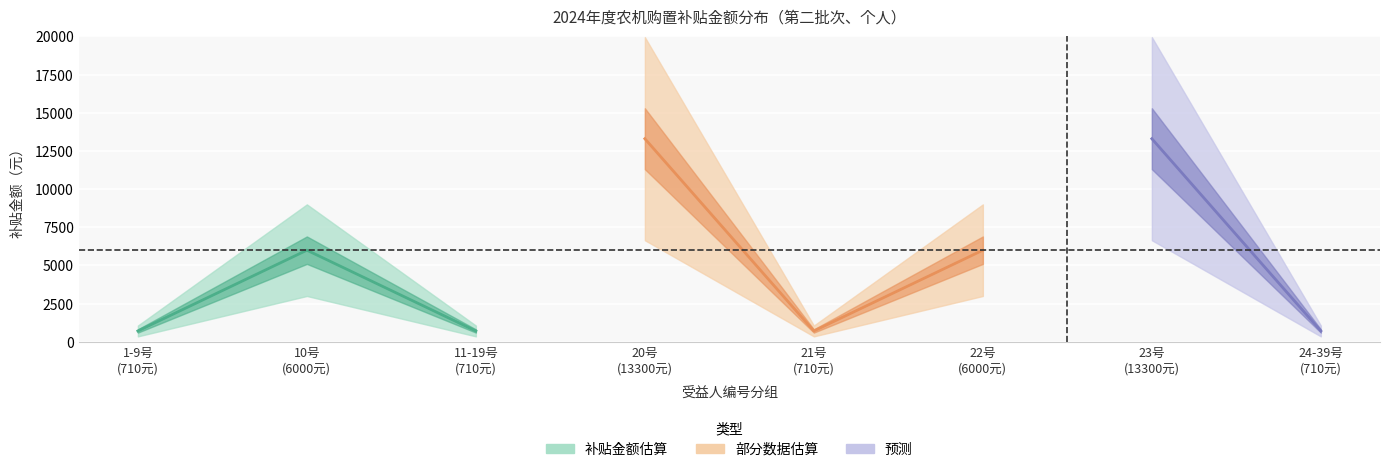

List the series in order of their peak value, highest first.

补贴金额_13300, 补贴金额_6000, 补贴金额_710